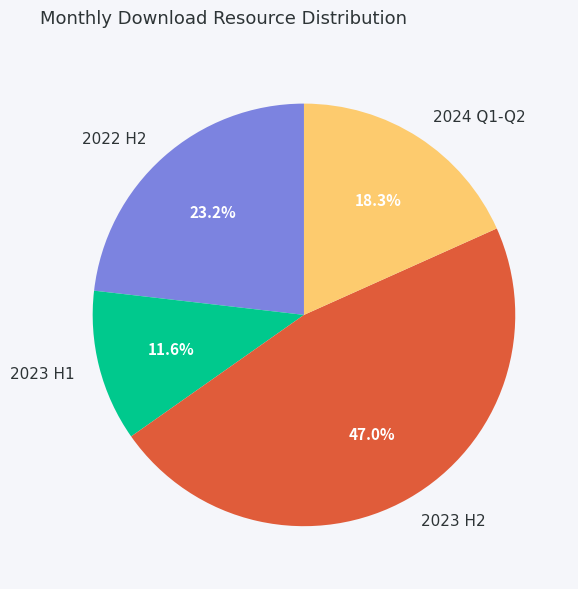

Is there a majority slice in this chart?

No